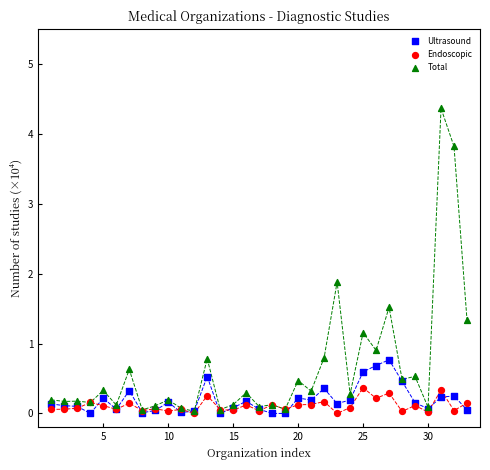

In the Total series, what Y value is closest to 2?

1.9